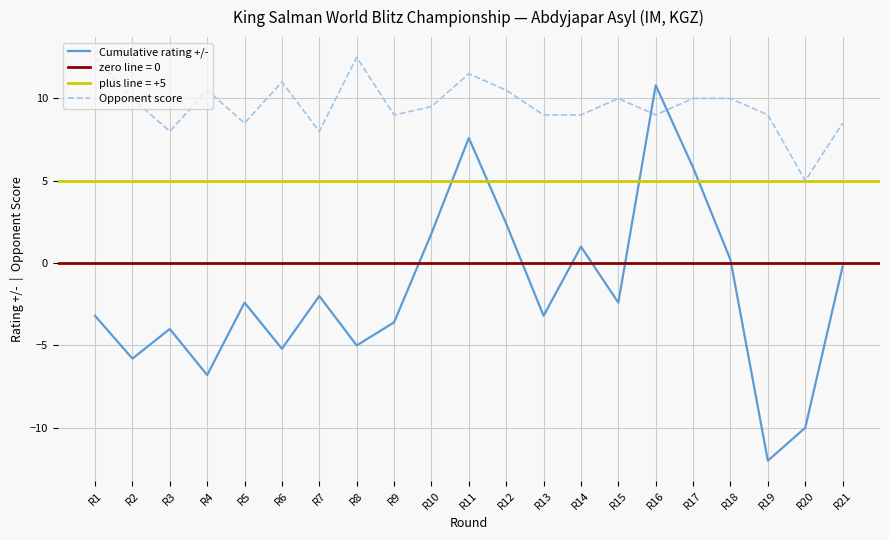

The Opponent score series shows 5.4 at R15. True or false?

False